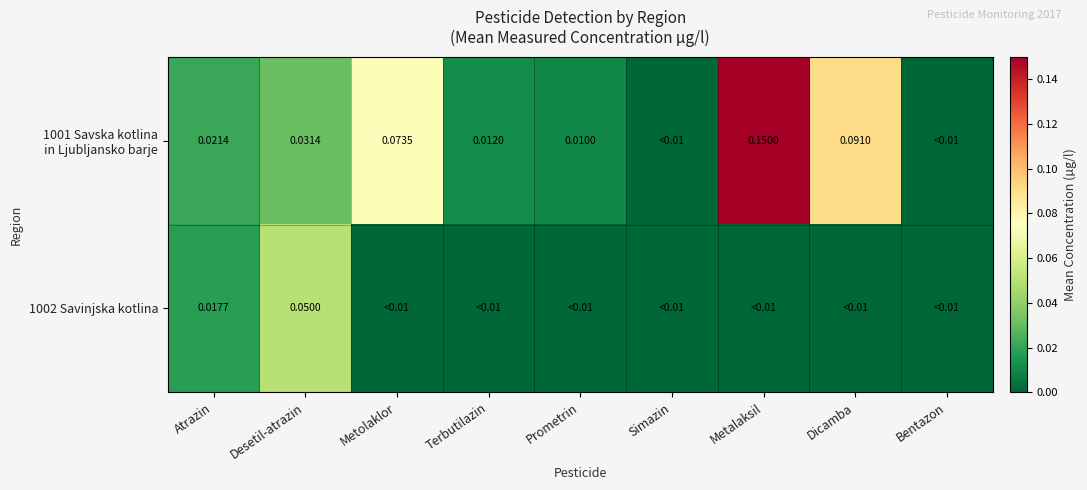

How many values in the 1001 Savska kotlina in Ljubljansko barje series exceed 0?

7